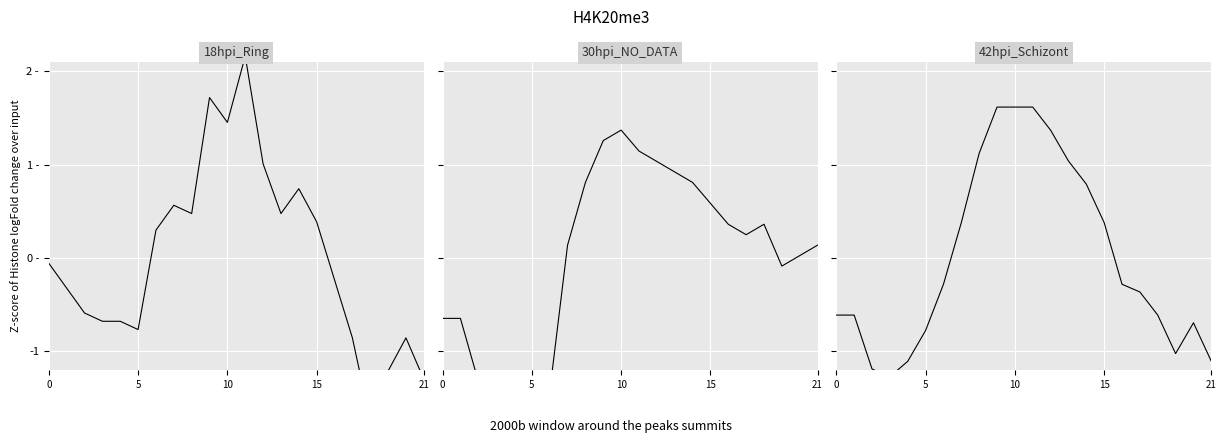

What is the difference between the maximum and minimum values in the 30hpi_NO_DATA series?

3.2